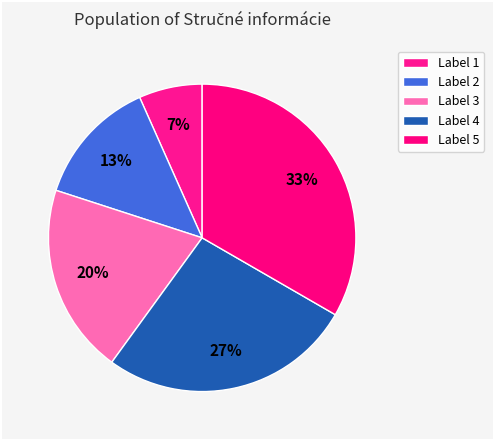

How many segments does this pie chart have?

5